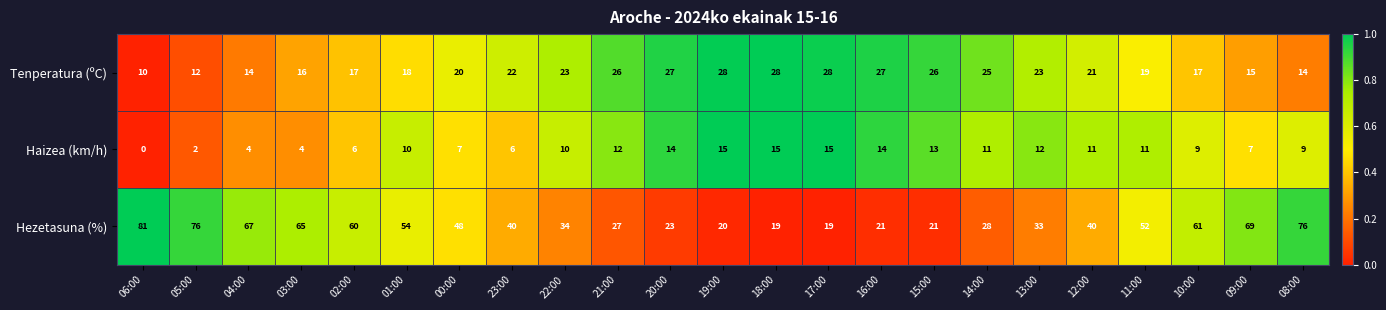

At 02:00, list the series in order from largest to smallest.

Hezetasuna (%), Tenperatura (ºC), Haizea (km/h)